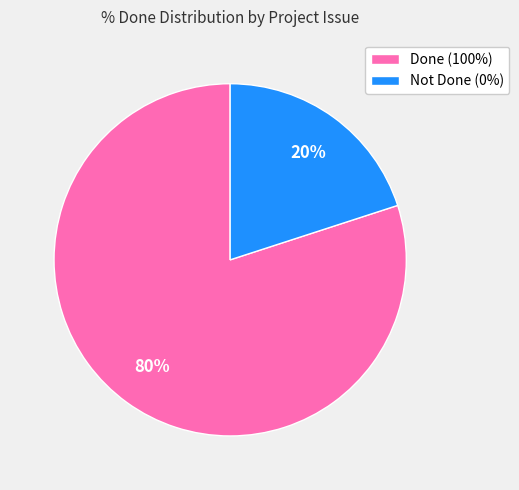

To the nearest percent, what is the difference between the largest and smallest slice percentages?

60%